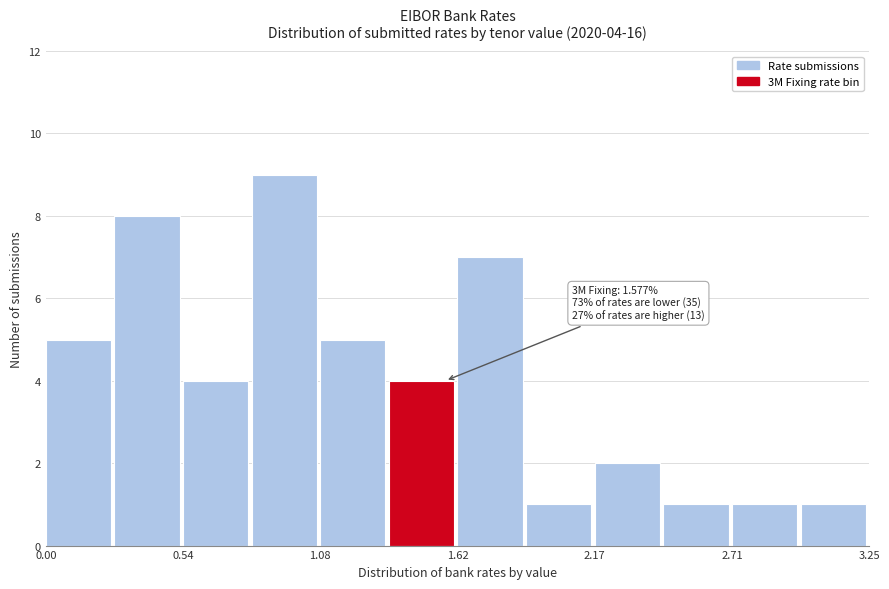

Read against the x-axis, roughly where is the centre of the tallest bar?

0.9